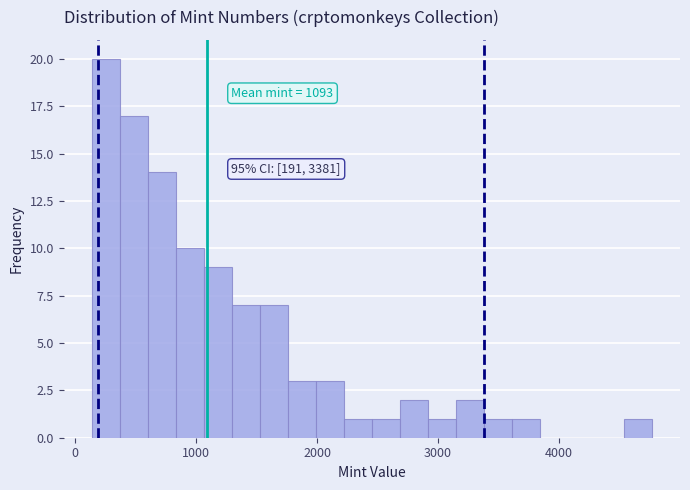

Around what value on the x-axis is the tallest bar? Give the approximate position of its centre, as read against the axis.

300